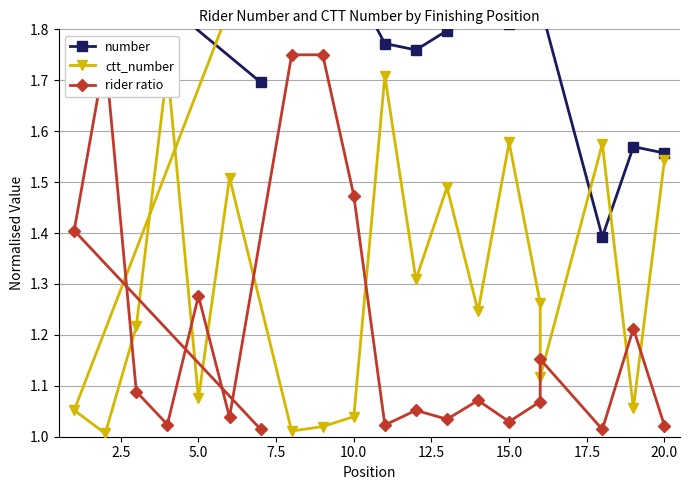

What is the difference between the maximum and minimum values in the rider ratio series?

0.7